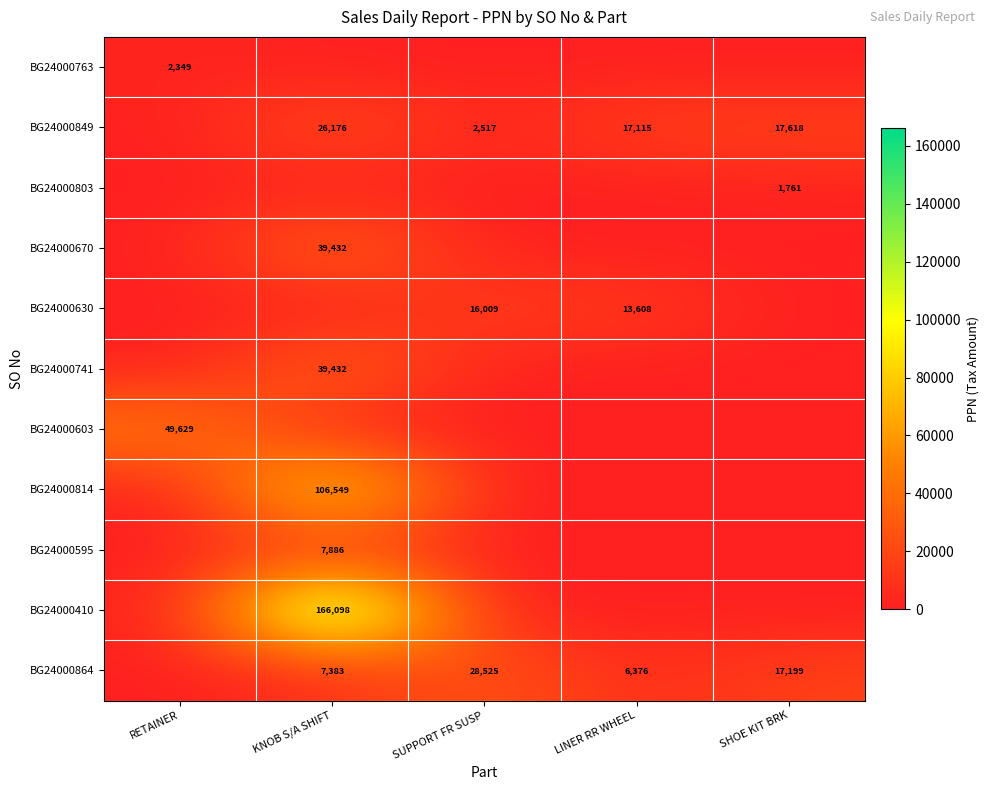

The value of BG24000849 at SHOE KIT BRK is 17618. True or false?

True